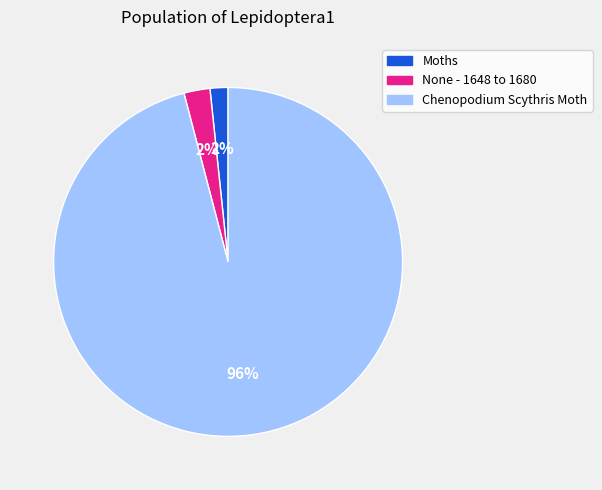

How many slices are in this pie chart?

3